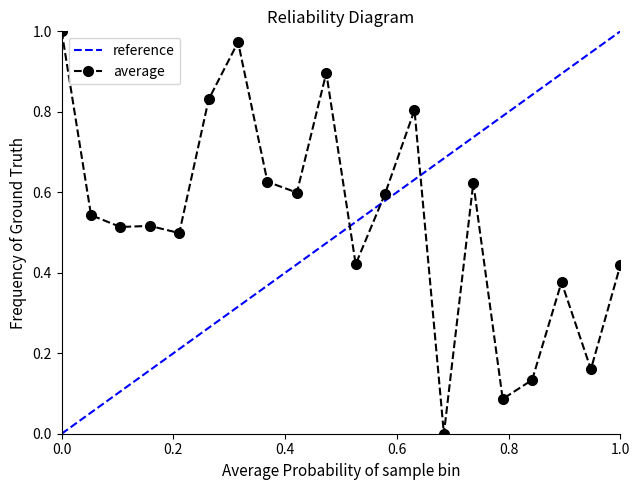

The value at 0.0 is 1.0. True or false?

True